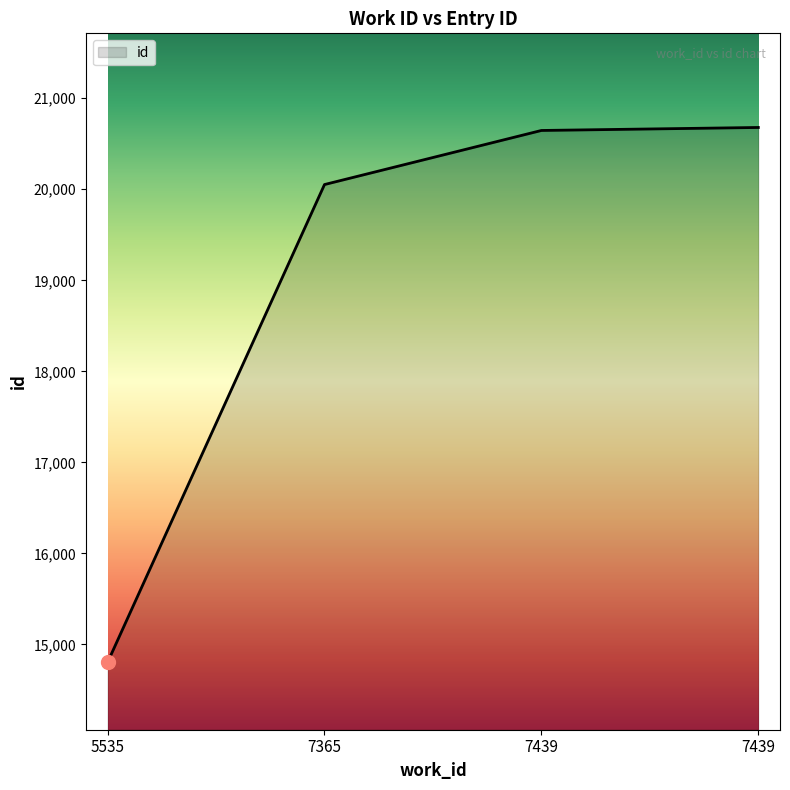

Reading right to left, what are all the values shown in this chart?

20679	20646	20052	14804